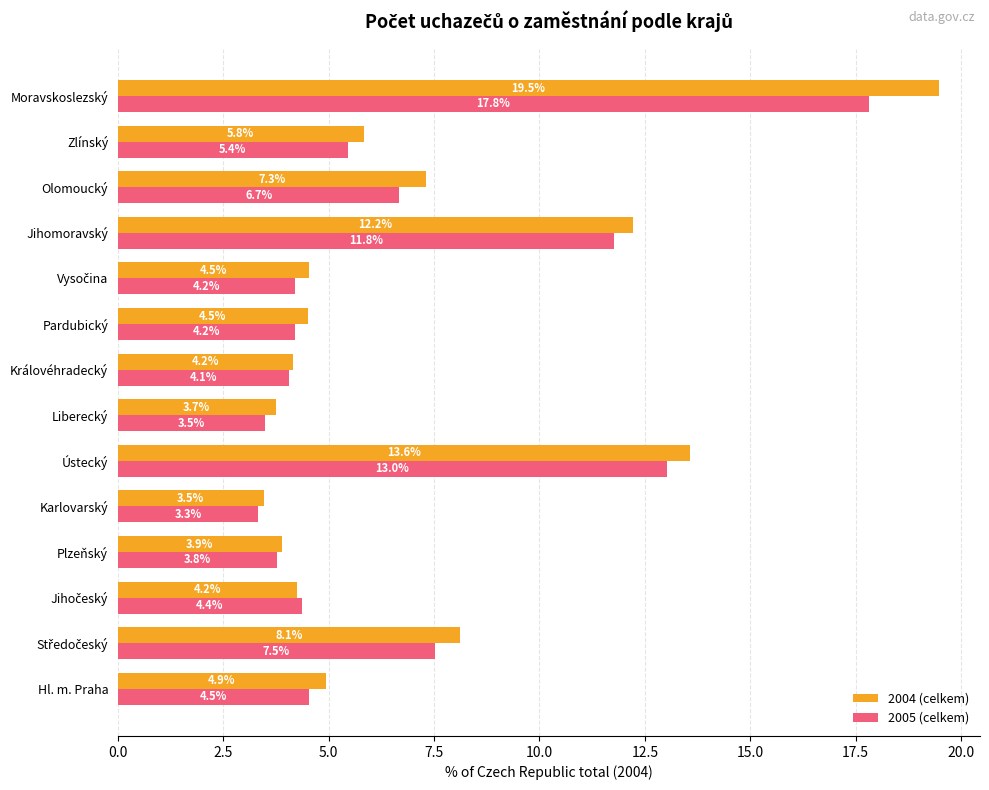

Is it true that 2004 (celkem) equals 19.5 at Moravskoslezský?

True